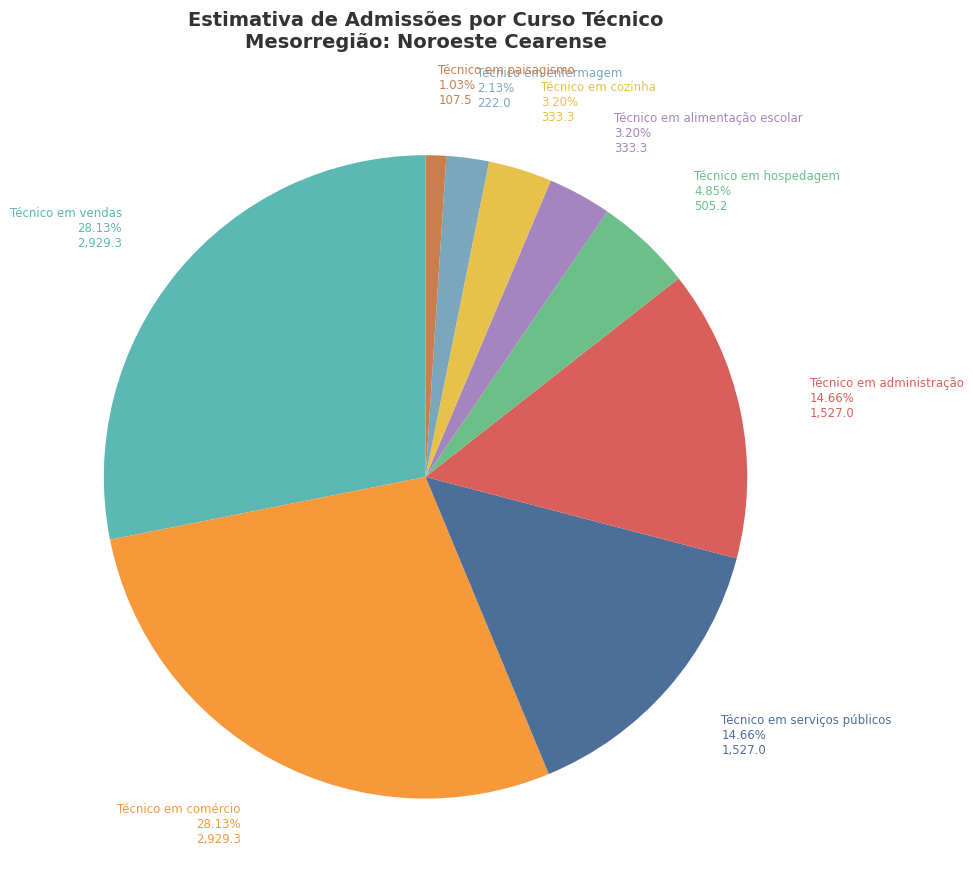

Rank the categories by value from lowest to highest.

Técnico em paisagismo, Técnico em enfermagem, Técnico em alimentação escolar, Técnico em cozinha, Técnico em hospedagem, Técnico em serviços públicos, Técnico em administração, Técnico em vendas, Técnico em comércio